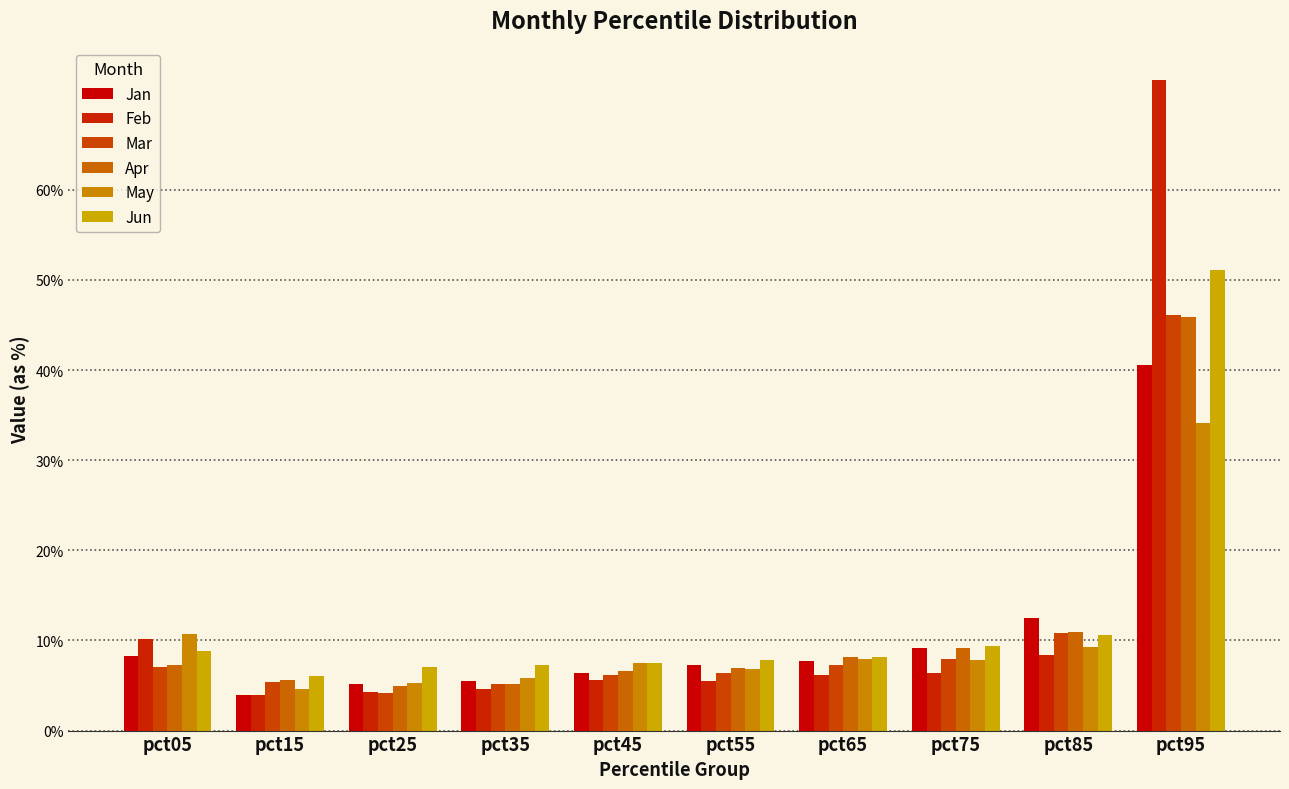

Count the Jun values in the range 0 to 1.

10